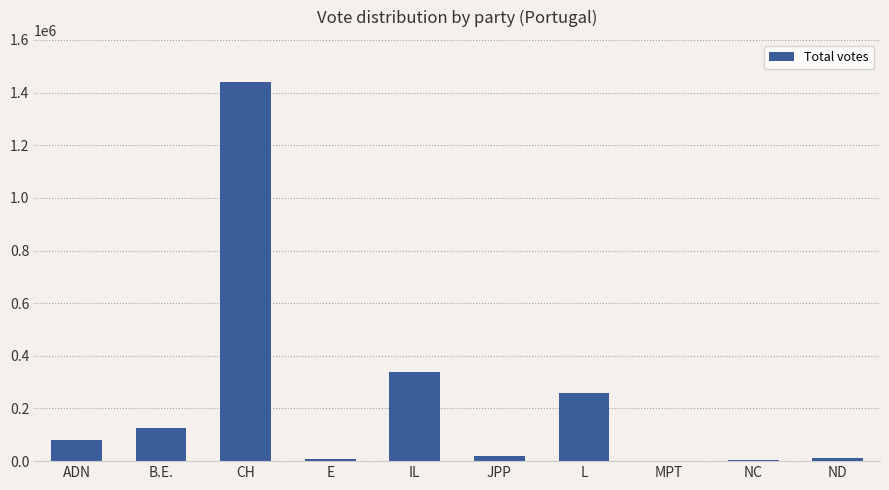

Between B.E. and L, which is larger?

L